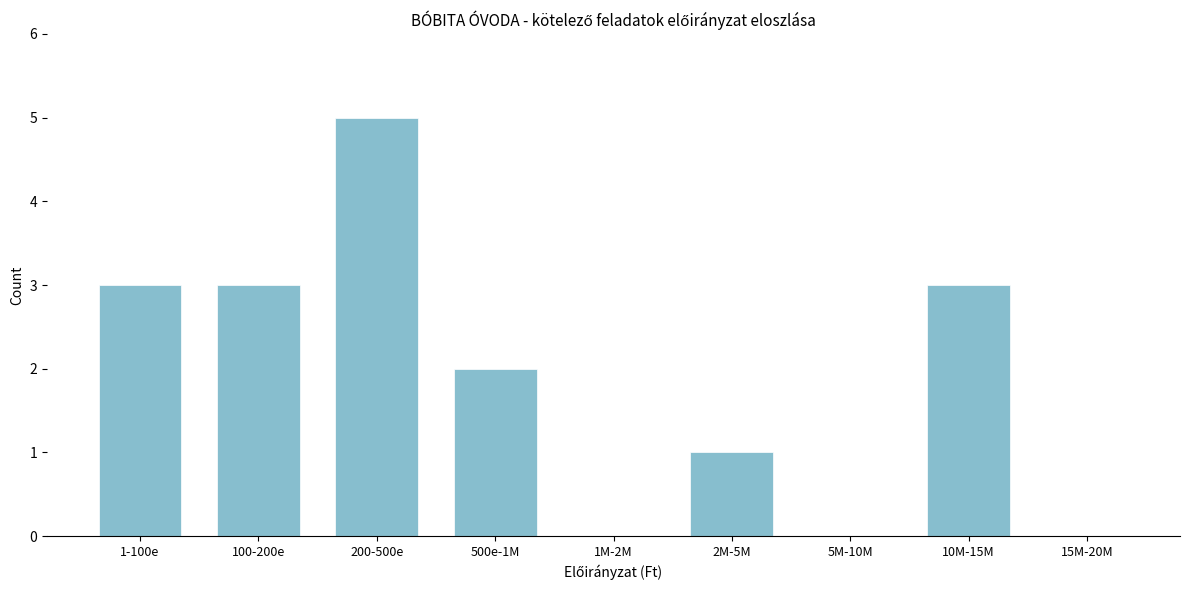

Reading left to right, extract all data points from this chart.

1-100e=3	100-200e=3	200-500e=5	500e-1M=2	1M-2M=0	2M-5M=1	5M-10M=0	10M-15M=3	15M-20M=0